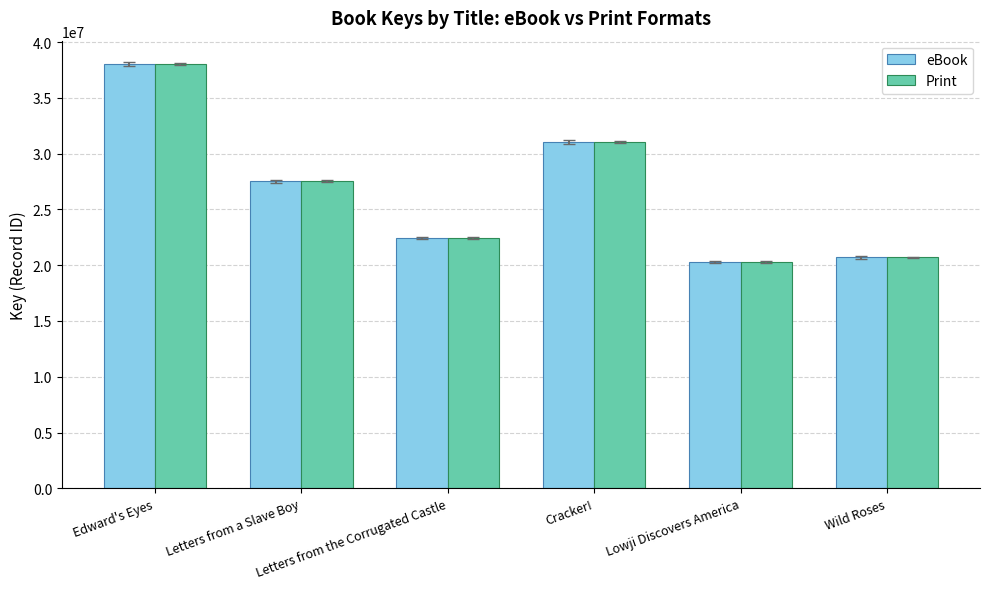

At which category is the sum across all series the highest?

Edward's Eyes